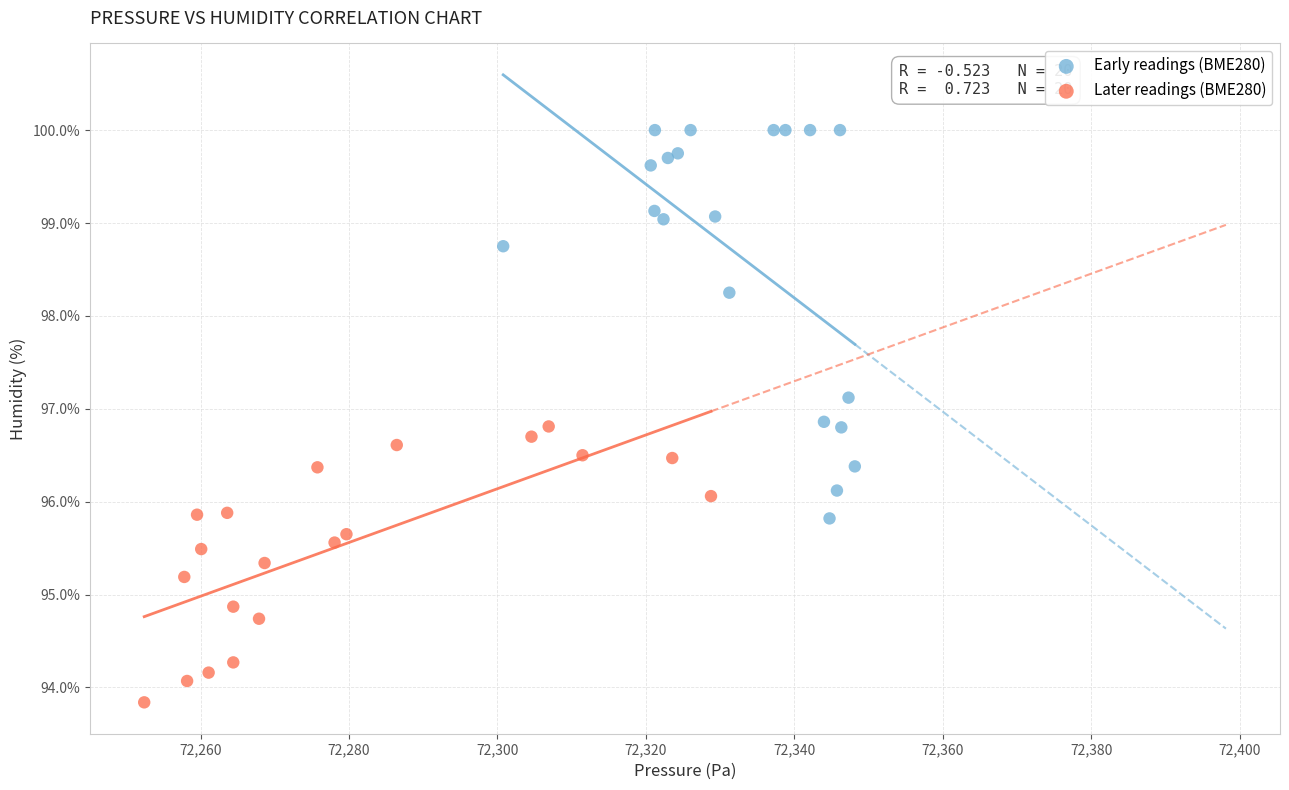

Which series reaches the maximum Y coordinate?

Early readings (BME280)